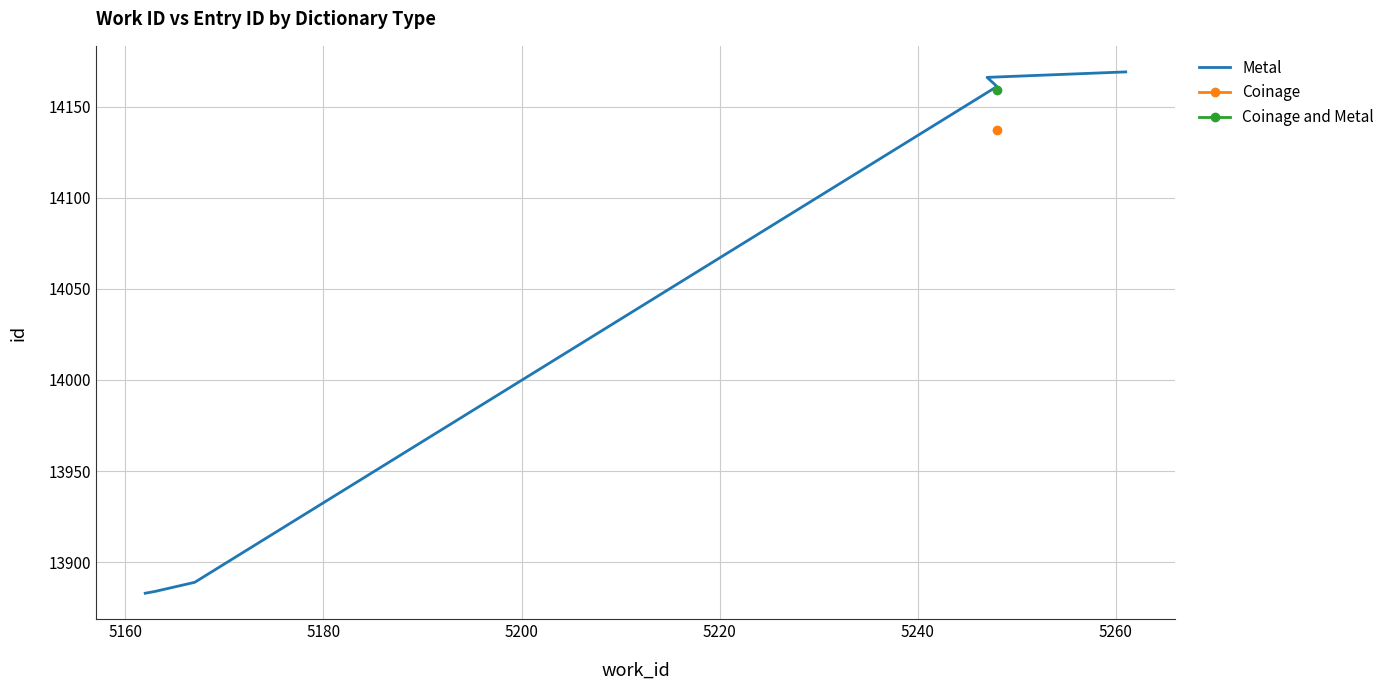

What is the ratio of the value at 5240 to the value at 5220?

1.0